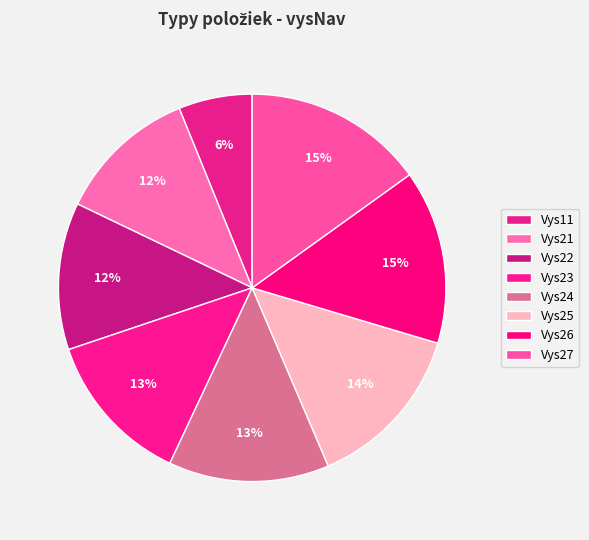

What is the smallest slice in the pie chart?

Vys11